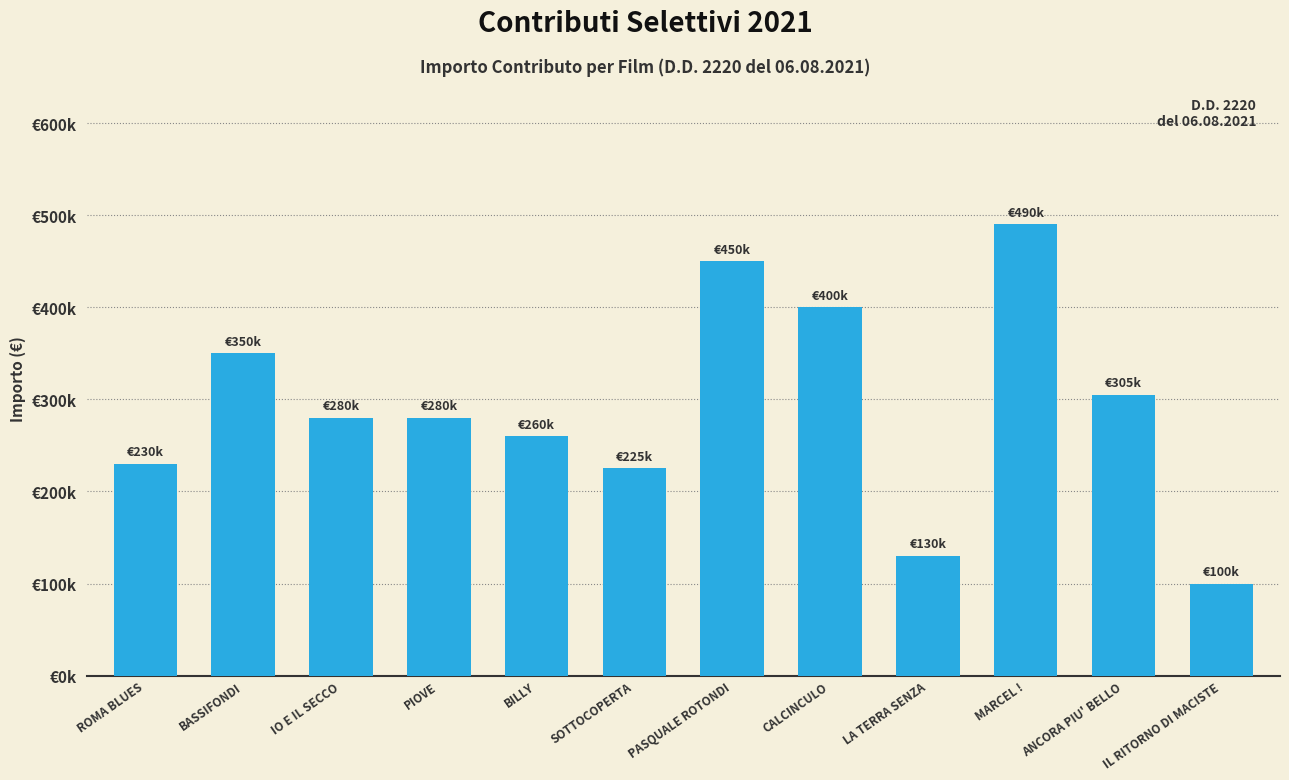

What is the ratio of the value at PIOVE to the value at ROMA BLUES?

1.2